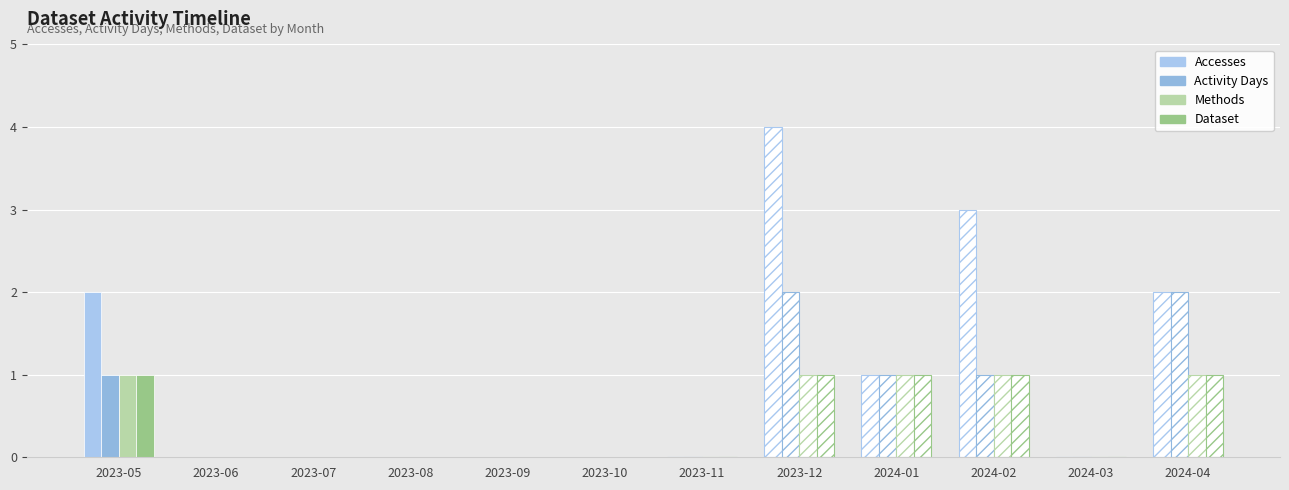

The Accesses series shows 0 at 2023-06. True or false?

True